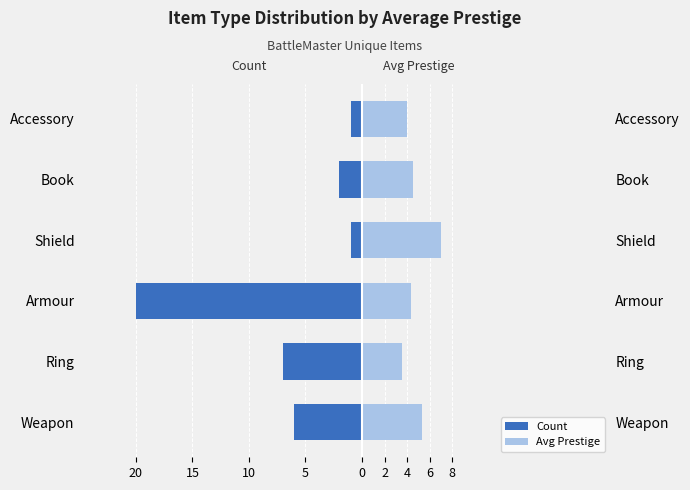

What is the difference between the highest and lowest values at Armour?

24.4